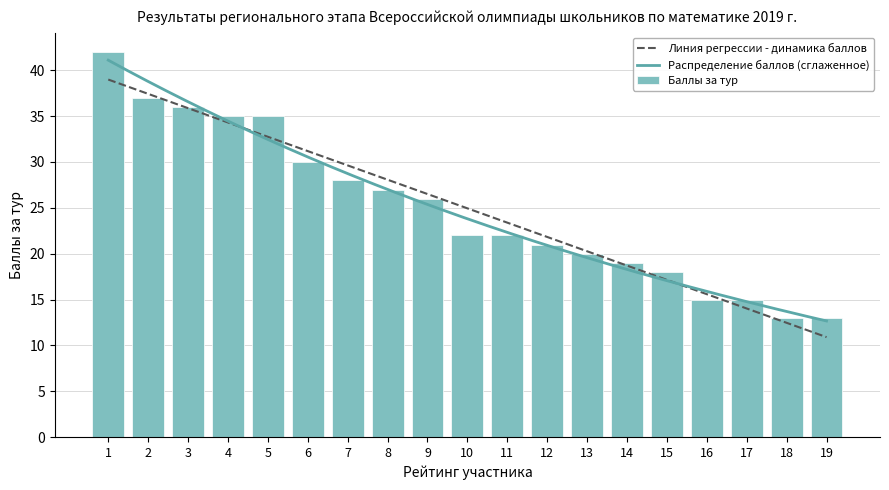

List the labels in order of value, smallest first.

18, 19, 16, 17, 15, 14, 13, 12, 10, 11, 9, 8, 7, 6, 4, 5, 3, 2, 1